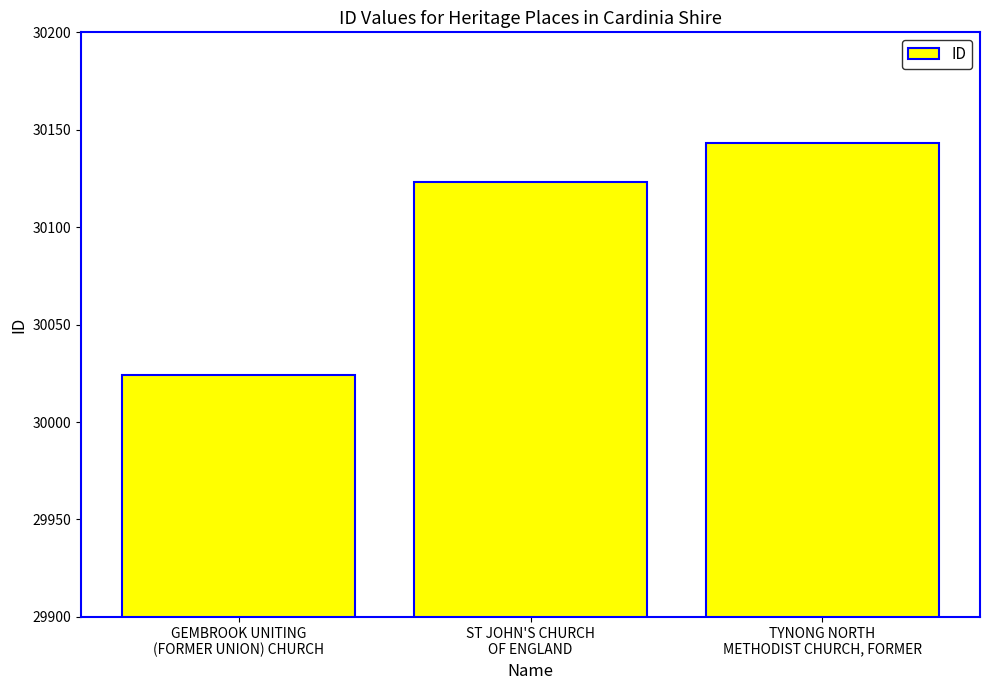

What is the approximate value at ST JOHN'S CHURCH
OF ENGLAND, to the nearest 10?

30120